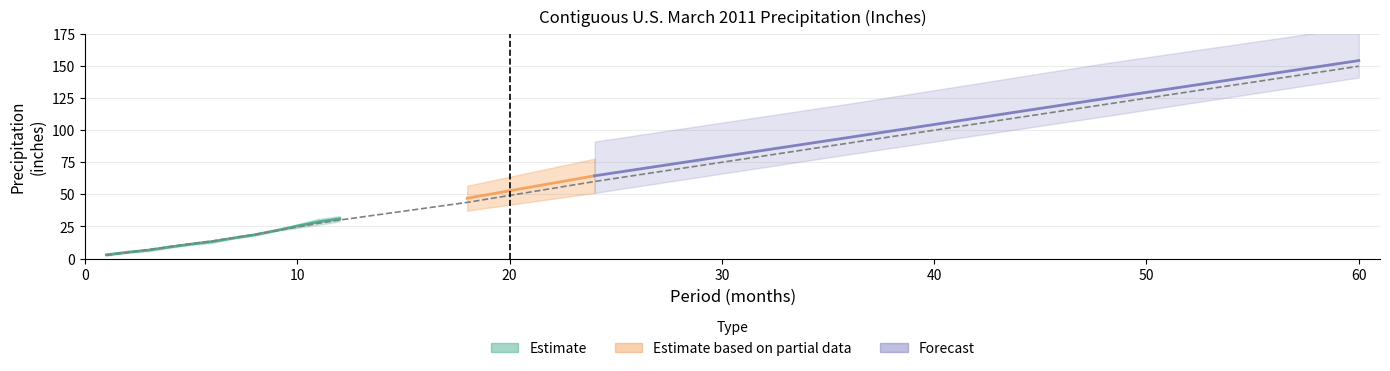

What is the approximate value at 0?

2.5